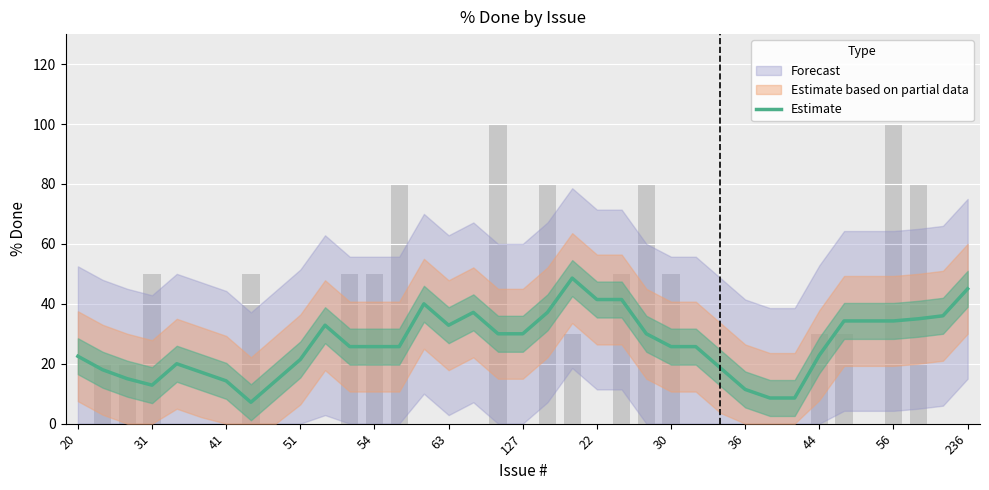

How many values are below 25?

15